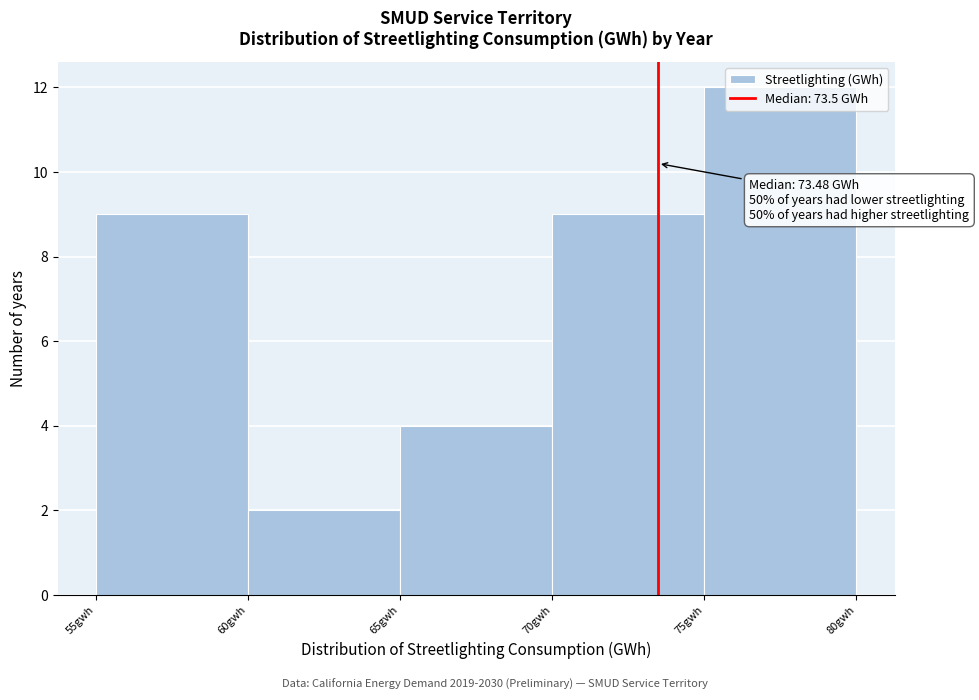

Which range on the x-axis has the tallest bar?

75 to 80